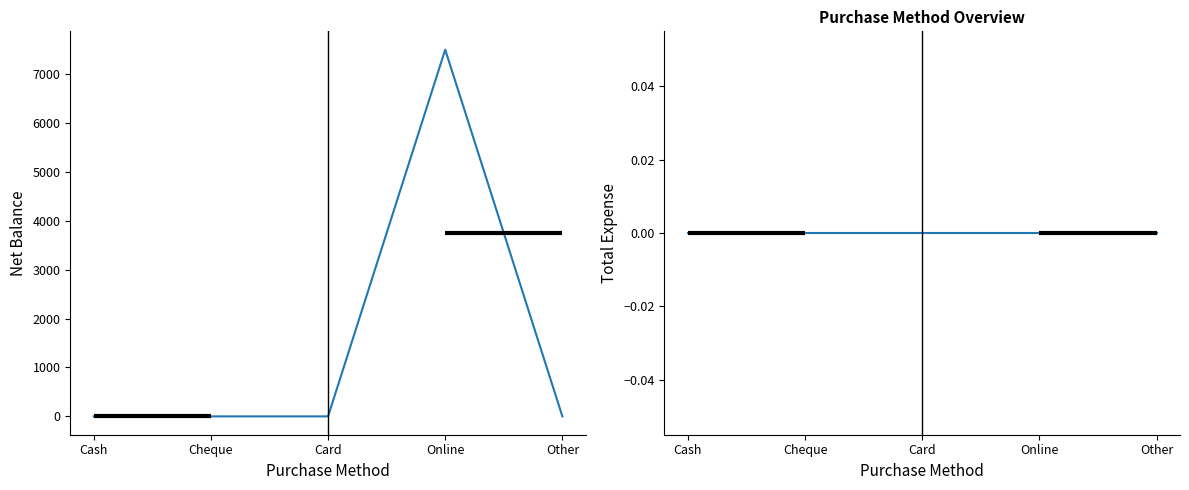

Rank the series by their maximum value, from lowest to highest.

Total Expense, Net Balance